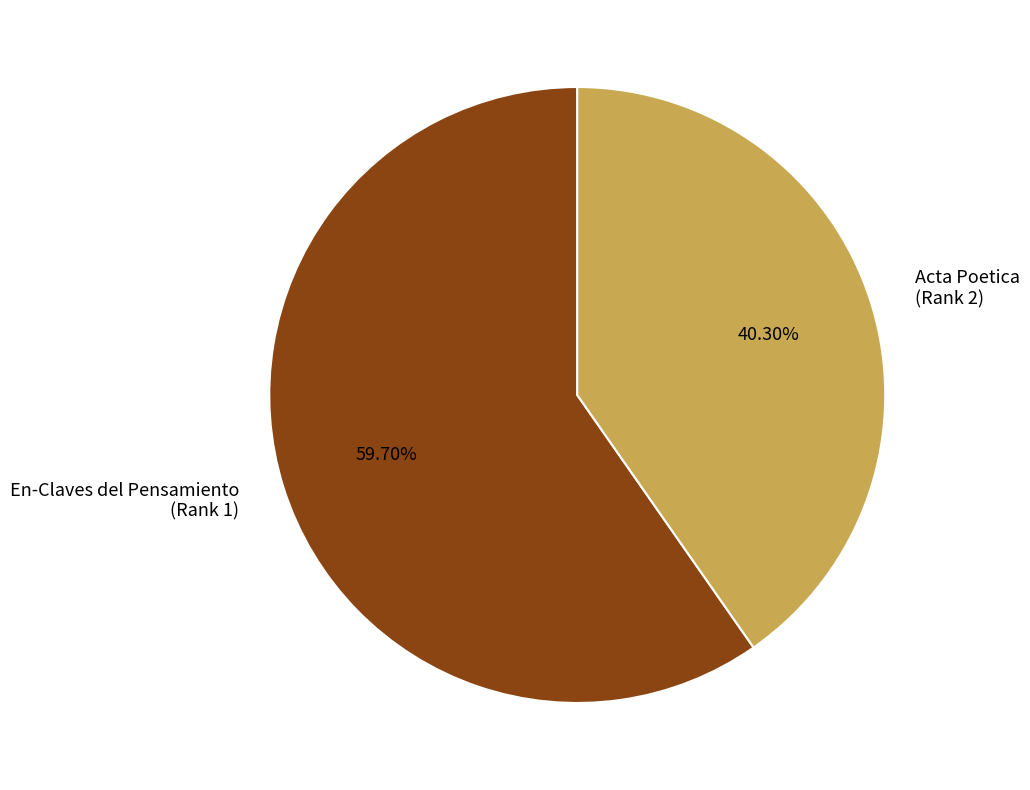

Between En-Claves del Pensamiento (Rank 1) and Acta Poetica (Rank 2), which is larger?

En-Claves del Pensamiento (Rank 1)